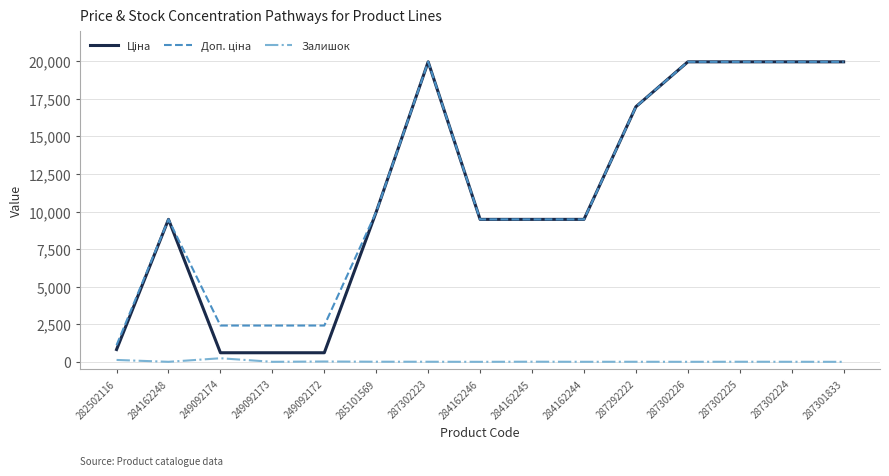

What is the difference between the highest and lowest values at 249092173?

2414.8